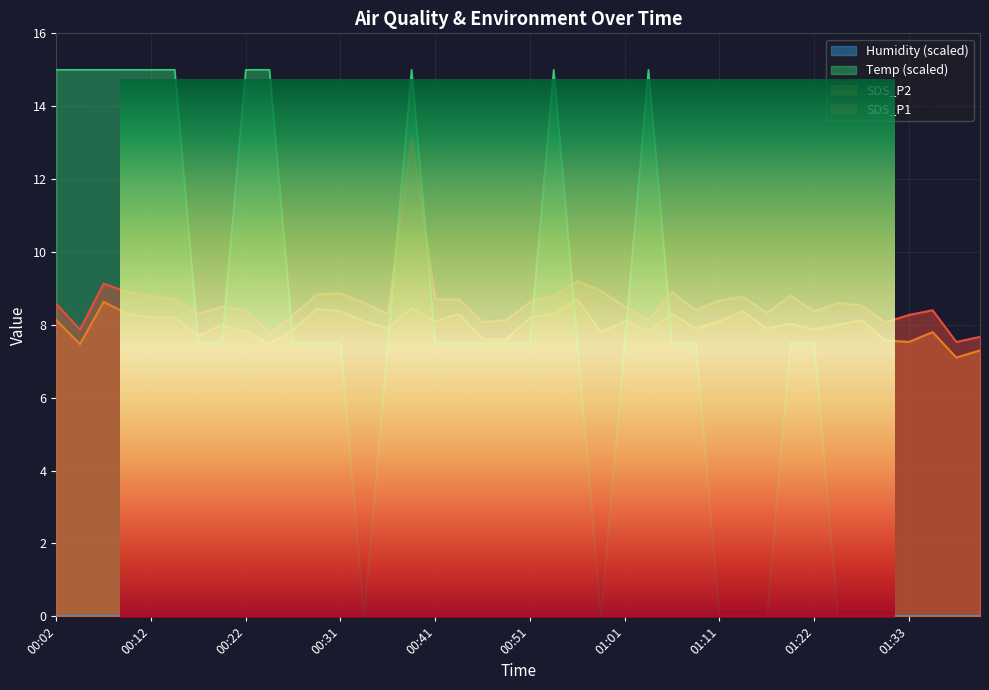

Reading right to left, list all the values displayed in this chart.

SDS_P1: 7.7	7.5	8.4	8.3	8.1	8.5	8.6	8.4	8.8	8.3	8.8	8.7	8.4	8.9	8.1	8.5	8.9	9.2	8.8	8.6	8.1	8.1	8.7	8.7	13.1	8.3	8.6	8.9	8.8	8.3	7.8	8.4	8.5	8.3	8.7	8.8	8.9	9.1	7.9	8.6
SDS_P2: 7.3	7.1	7.8	7.5	7.6	8.1	8.0	7.9	8.0	7.9	8.4	8.1	7.9	8.3	7.8	8.1	7.8	8.7	8.3	8.2	7.6	7.6	8.3	8.1	8.5	7.9	8.1	8.4	8.4	7.9	7.5	7.8	8.0	7.7	8.2	8.2	8.3	8.6	7.5	8.1
Temp: 0.0	0.0	0.0	0.0	0.0	0.0	0.0	7.5	7.5	0.0	0.0	0.0	7.5	7.5	15.0	7.5	0.0	7.5	15.0	7.5	7.5	7.5	7.5	7.5	15.0	7.5	0.0	7.5	7.5	7.5	15.0	15.0	7.5	7.5	15.0	15.0	15.0	15.0	15.0	15.0